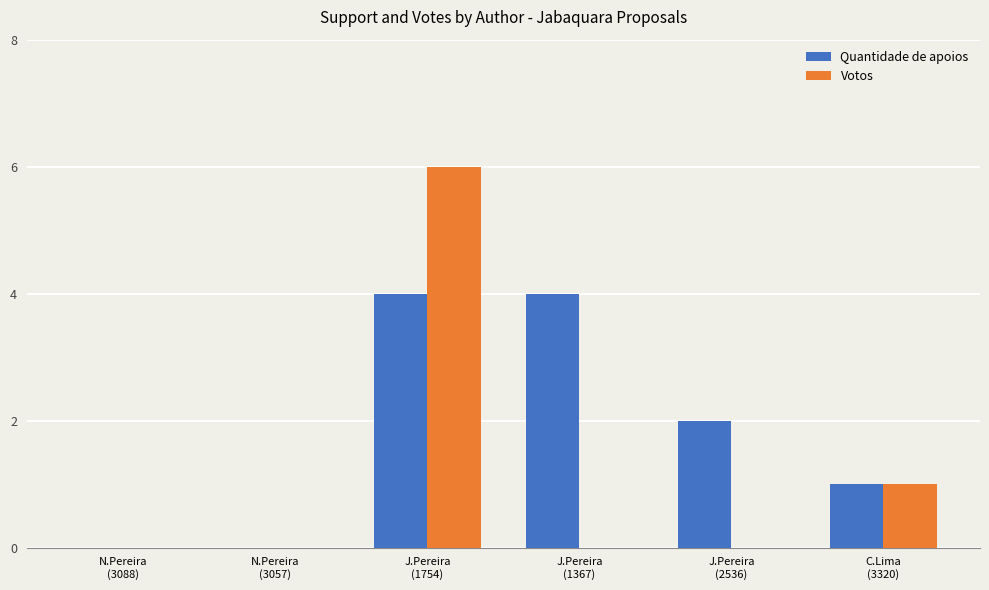

What is the highest value of the Votos series?

6